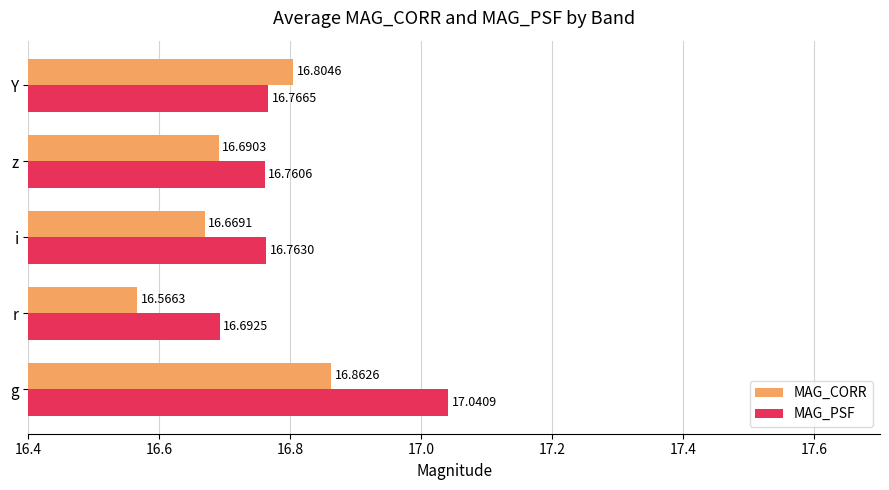

What is the difference between the maximum and minimum values in the MAG_CORR series?

0.3